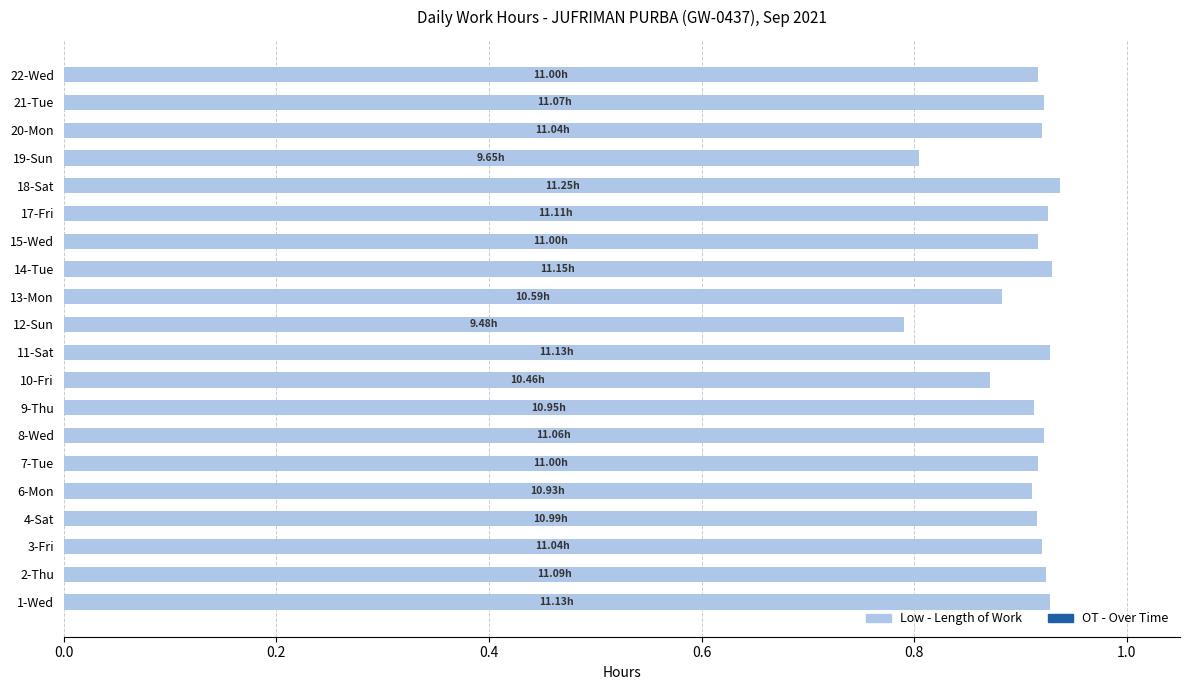

Does the chart contain stacked bars?

No